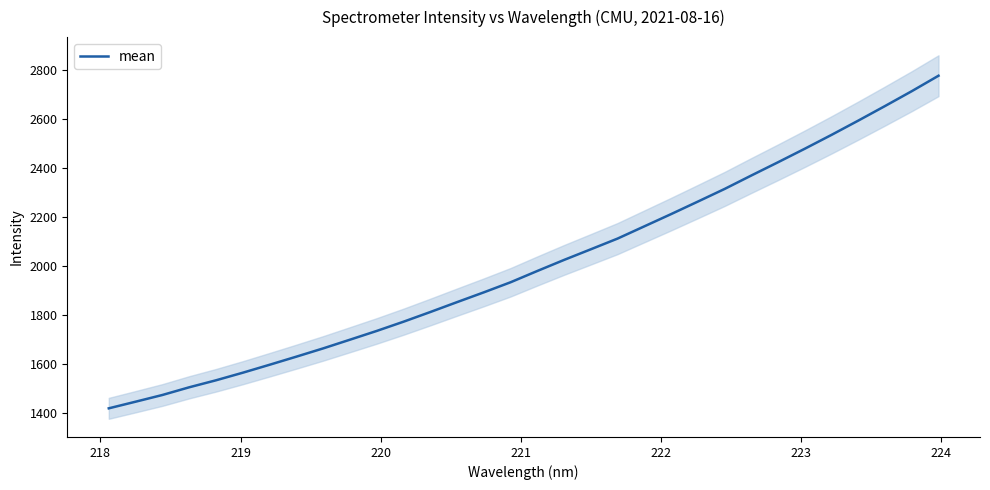

What is the minimum value for mean?

1420.8